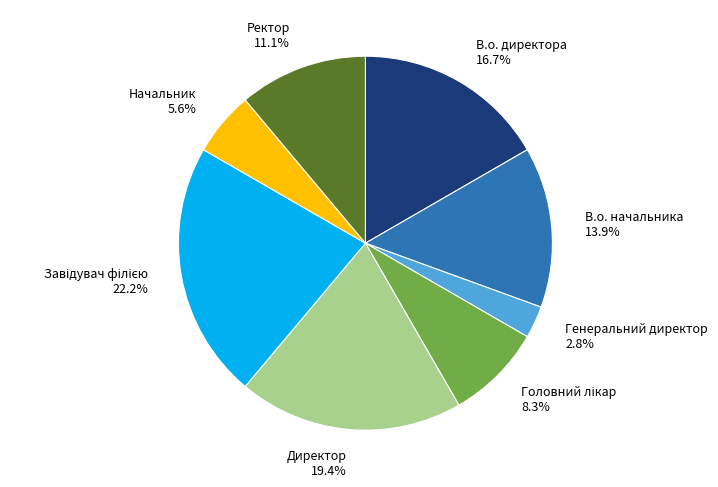

Which category has the smallest portion of the pie?

Генеральний директор